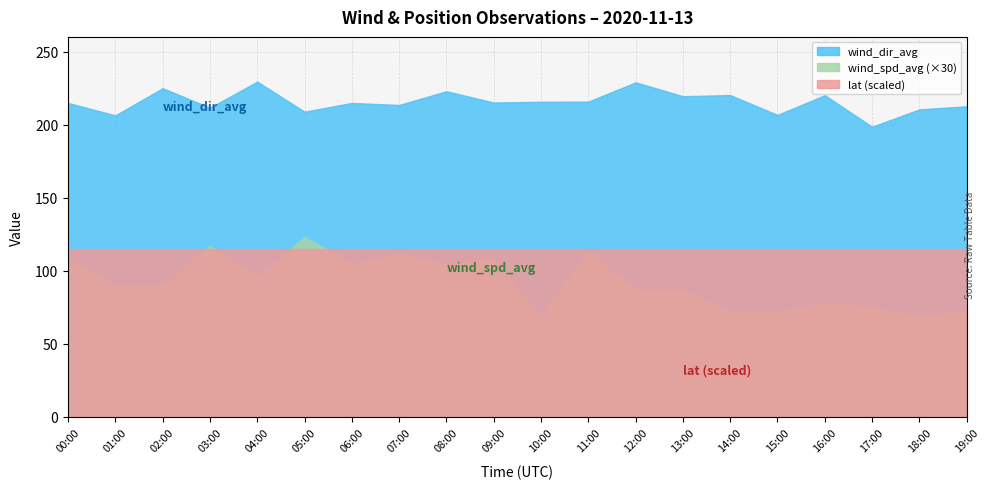

True or false: wind_dir_avg and lat intersect in this chart.

False